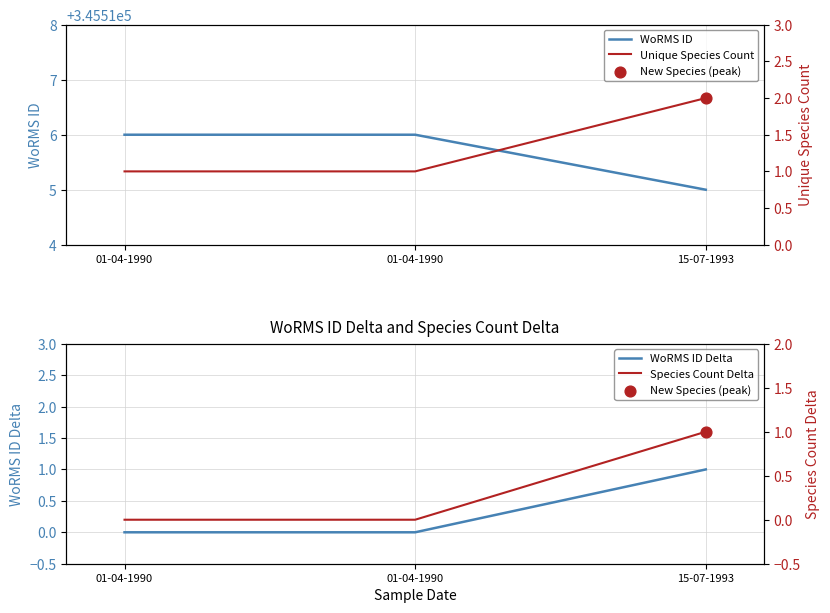

At which category is the sum across all series the highest?

15-07-1993